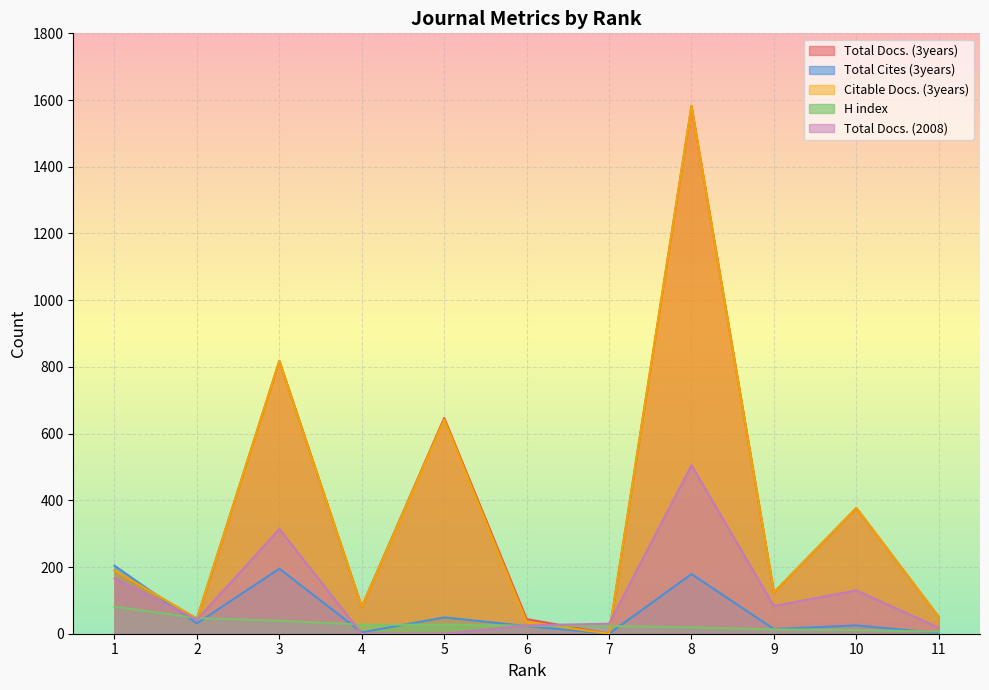

Rank the series by their maximum value, from highest to lowest.

Total Docs. (3years), Citable Docs. (3years), Total Docs. (2008), Total Cites (3years), H index